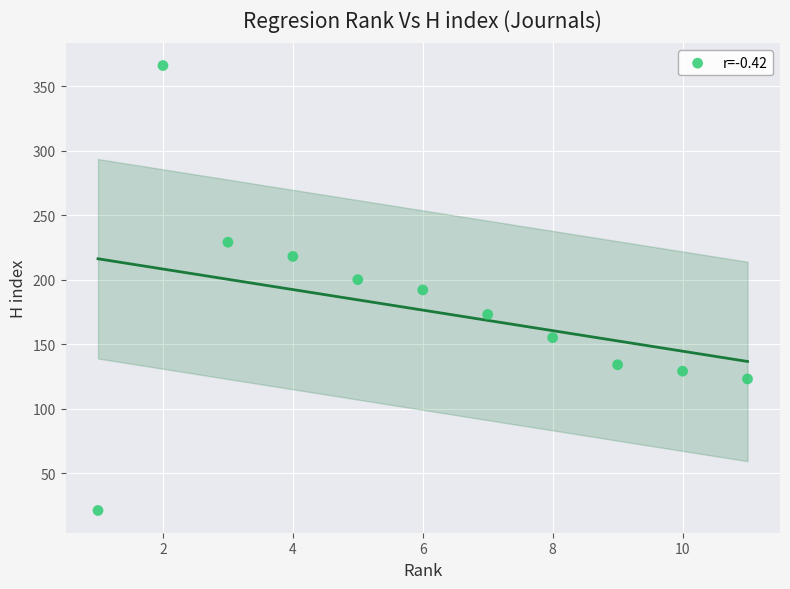

What is the range of X values (max minus min)?

10